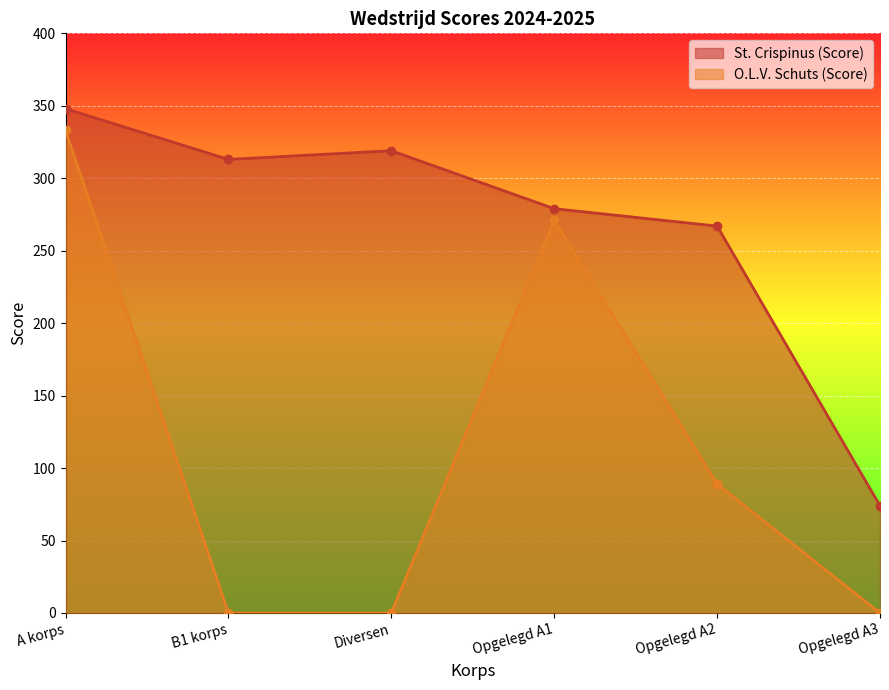

List the series in order of their overall mean, lowest first.

O.L.V. Schuts (Score), St. Crispinus (Score)